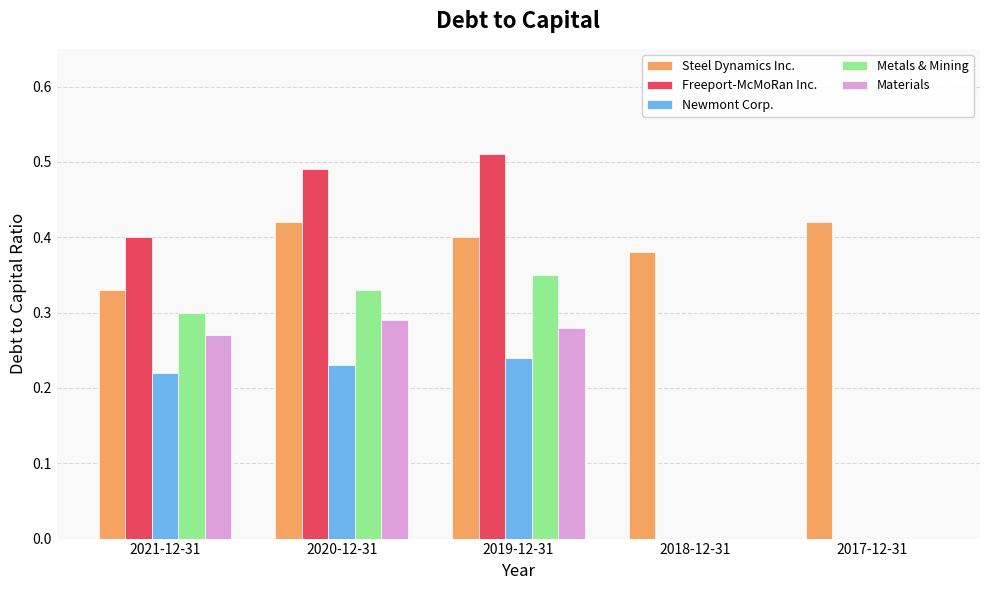

Is the value of Freeport-McMoRan Inc. at 2020-12-31 greater than the value of Newmont Corp. at 2017-12-31?

Yes